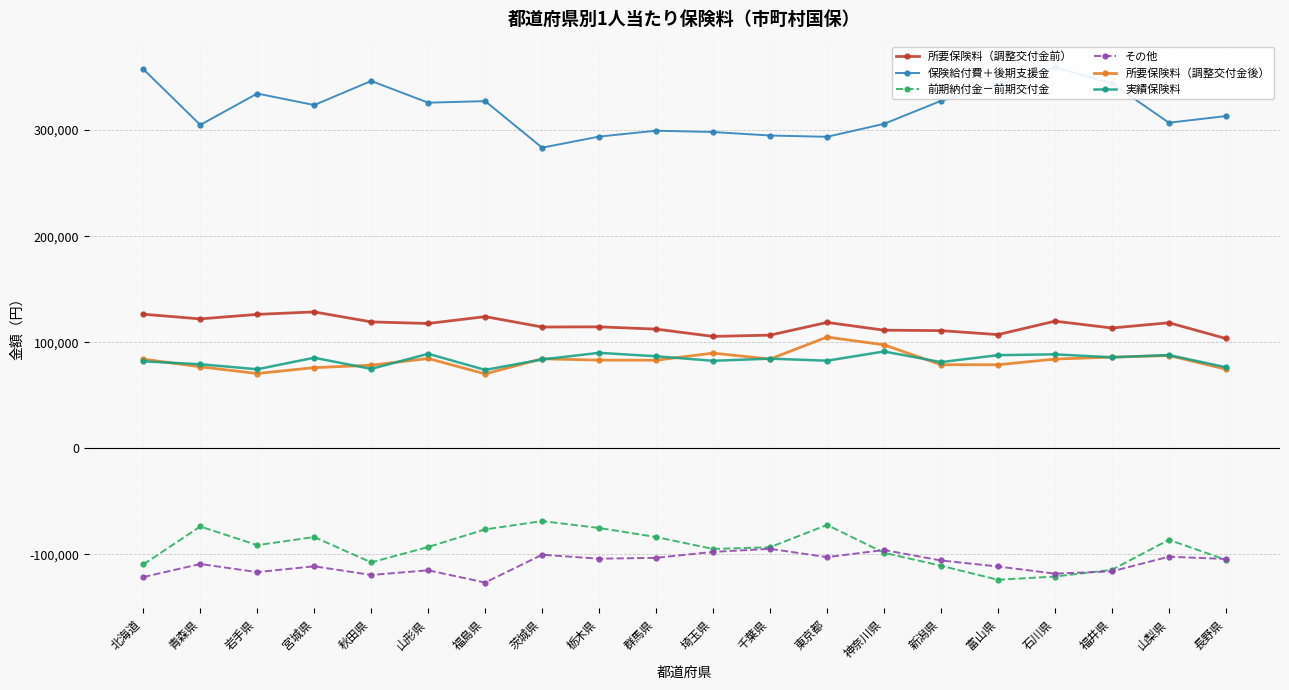

At which label is 前期納付金－前期交付金 closest to -96386?

埼玉県